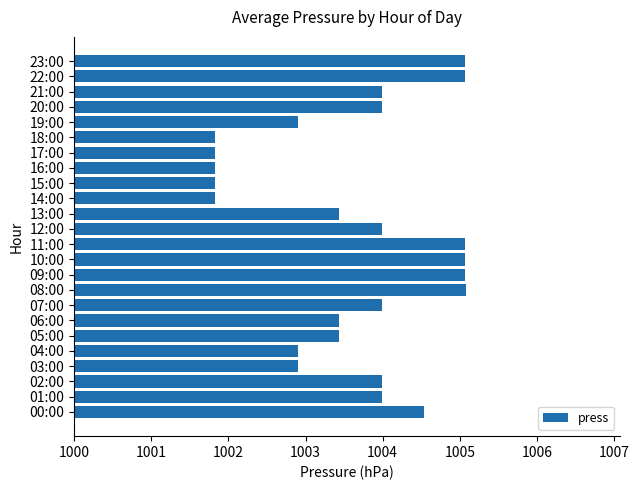

How many values are below 1003?

8